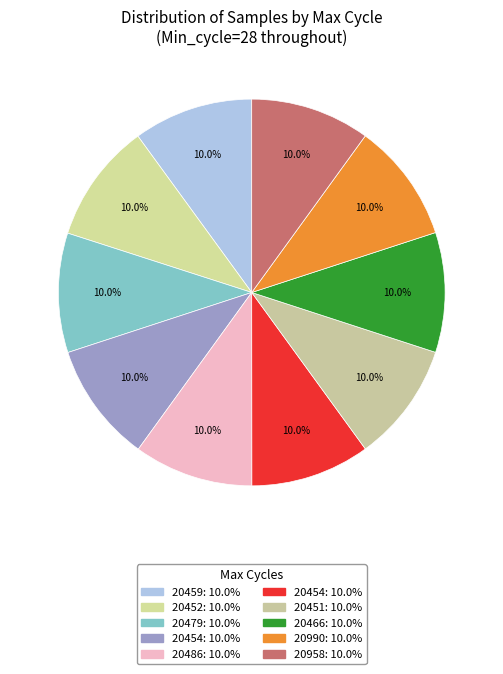

How many segments does this pie chart have?

10